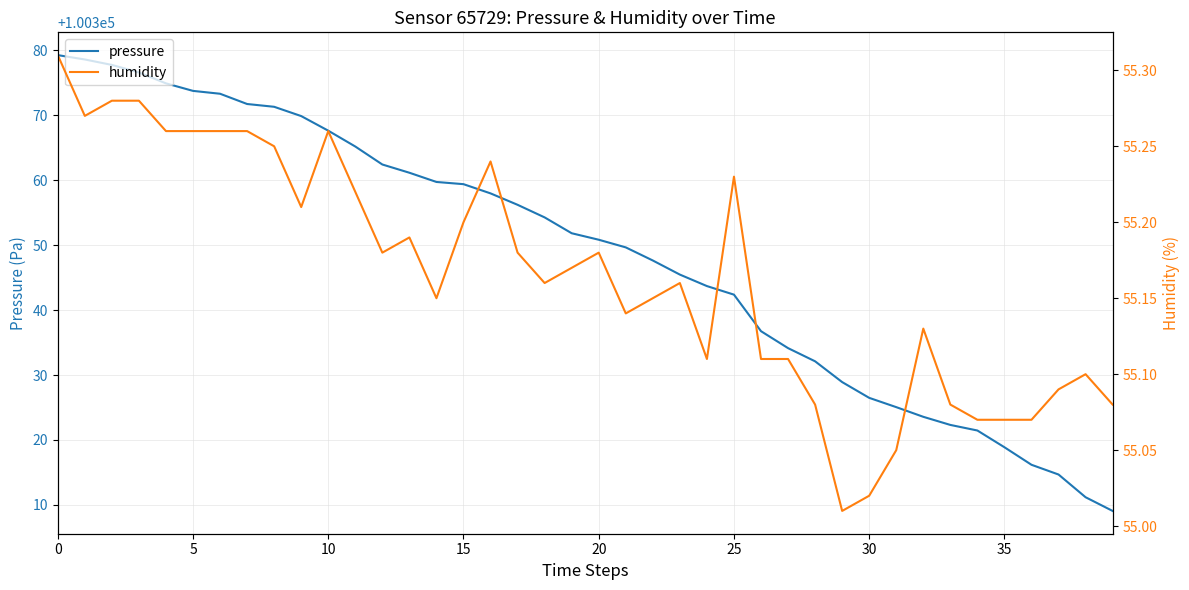

What is the spread (max minus min) of values at 15?

100321.3